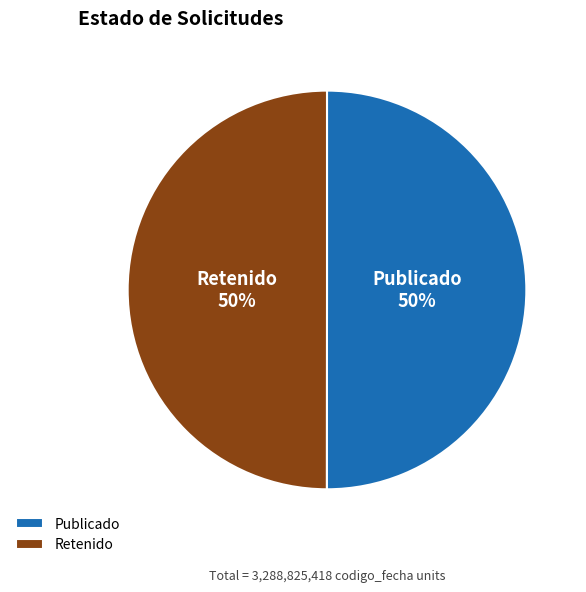

Count the number of slices in the pie.

2